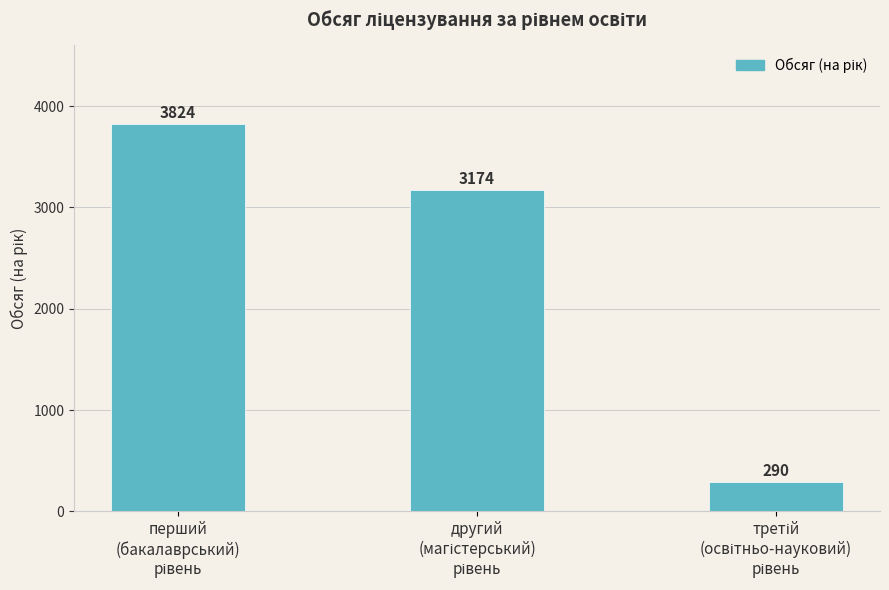

How many values are between 290 and 3824?

3